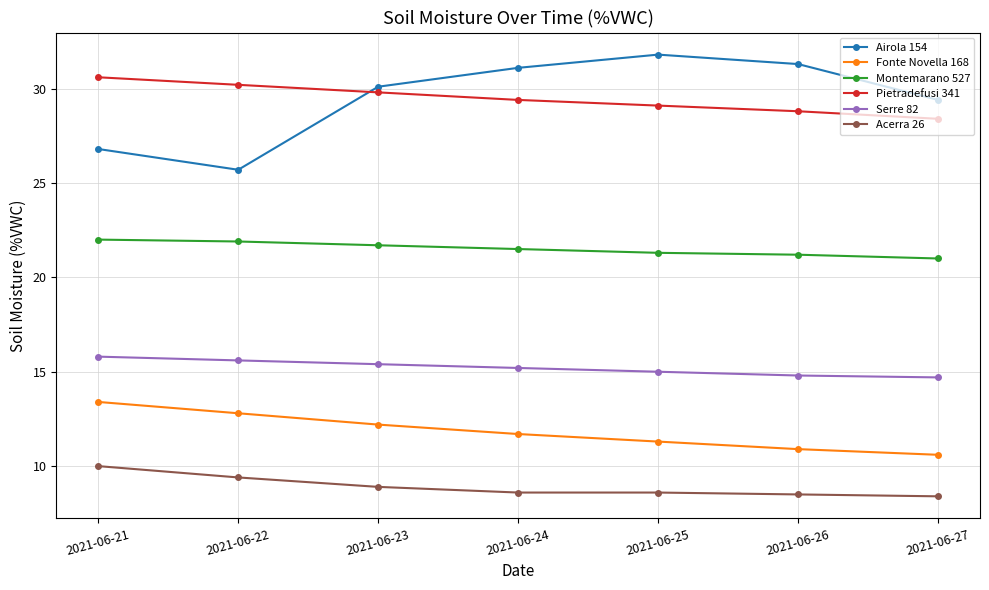

Is it true that Acerra 26 equals 10.0 at 2021-06-21?

True